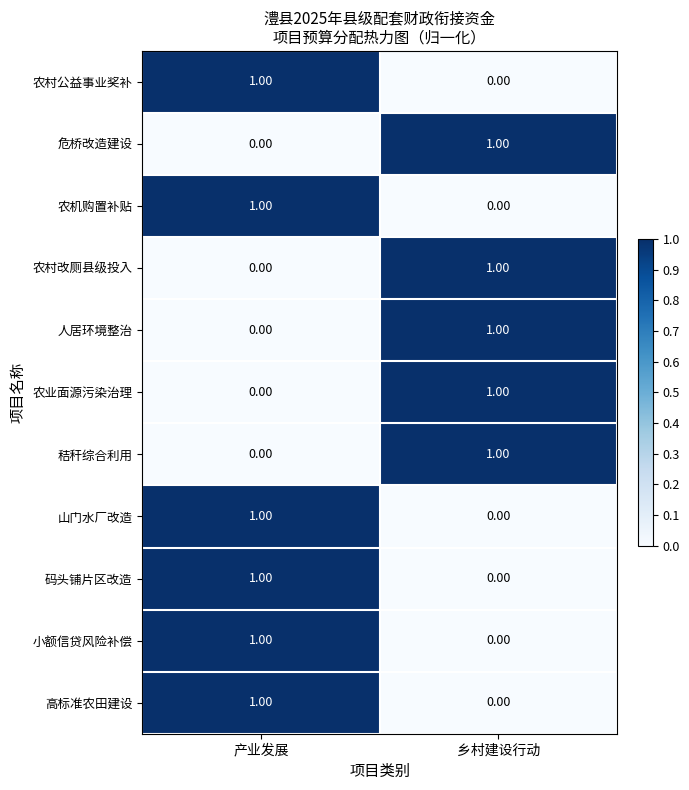

What is the total value across all series at 产业发展?

6